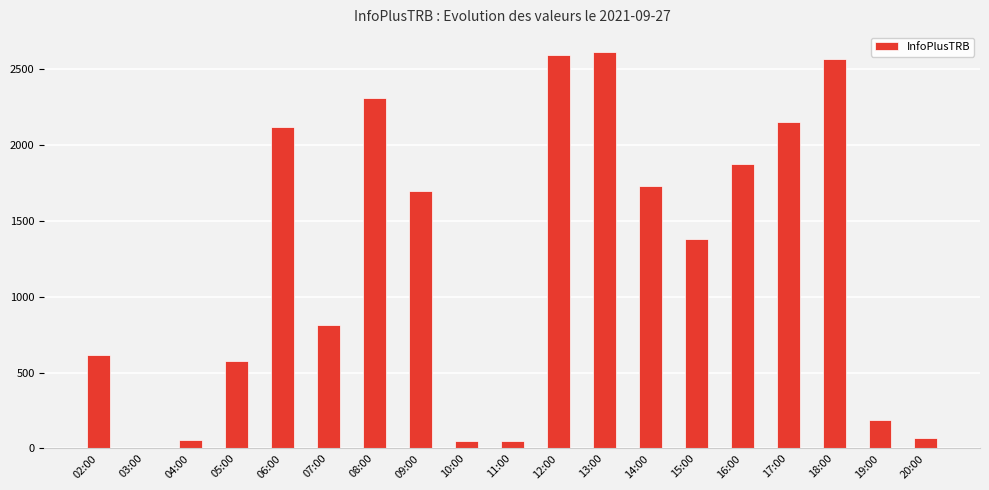

What is the sum of the values at 06:00 and 09:00?

3816